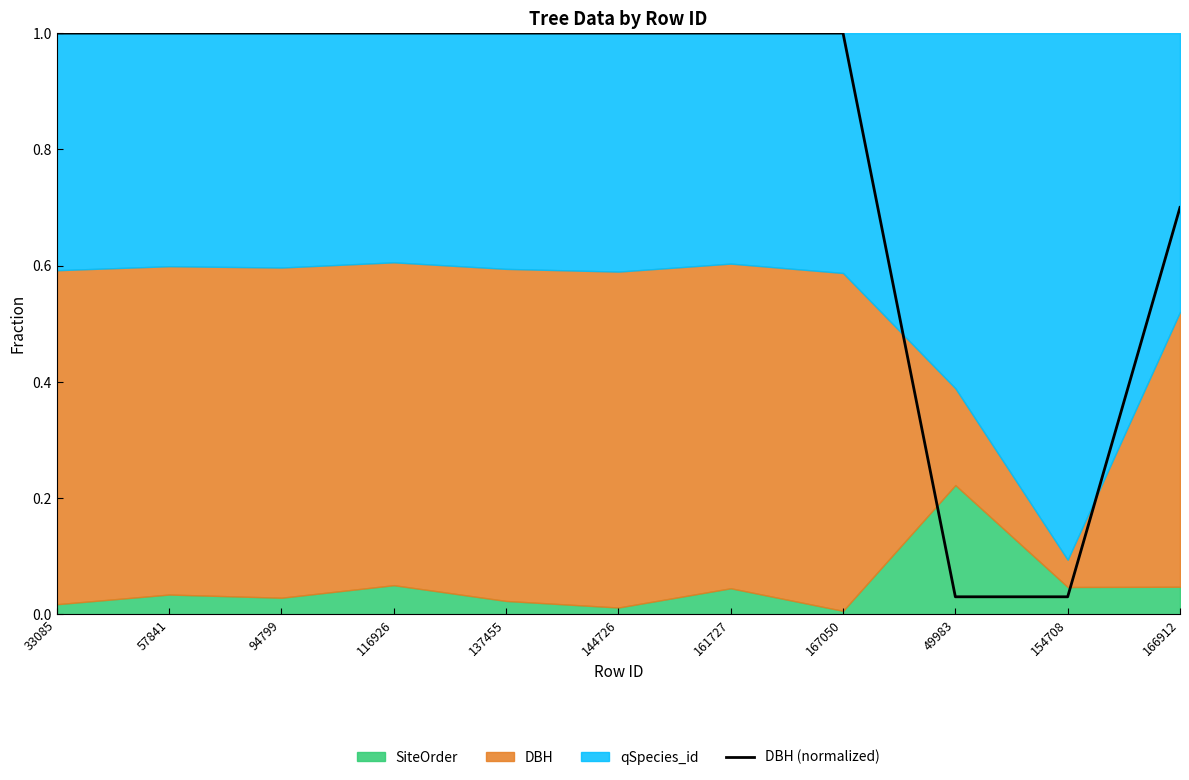

What is the greatest value displayed?

1.0